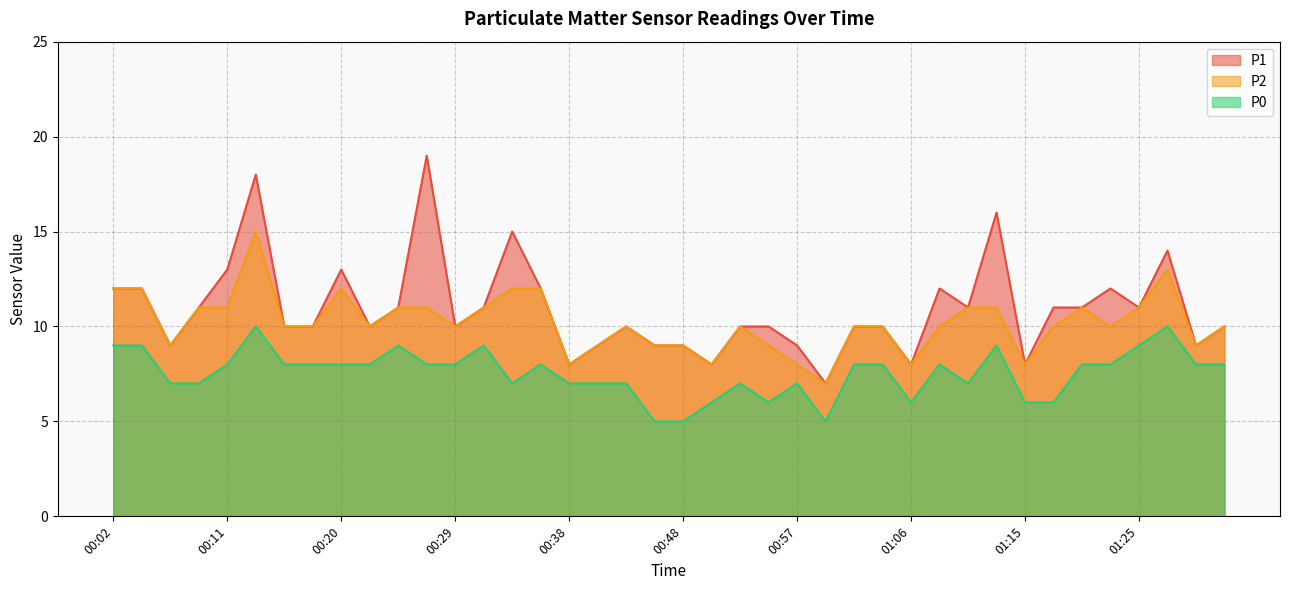

Which series has the largest range (max minus min)?

P1